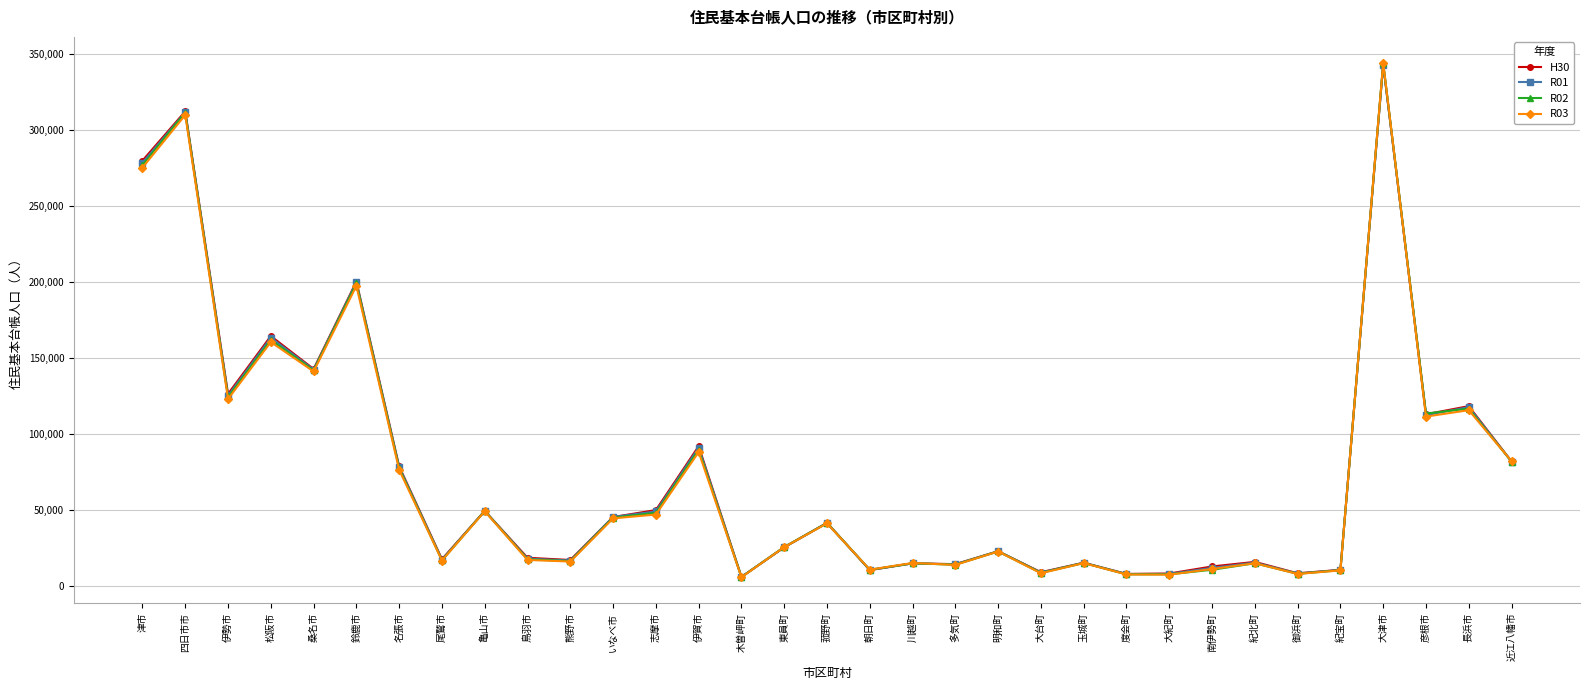

The value of R01 at 桑名市 is 36261. True or false?

False